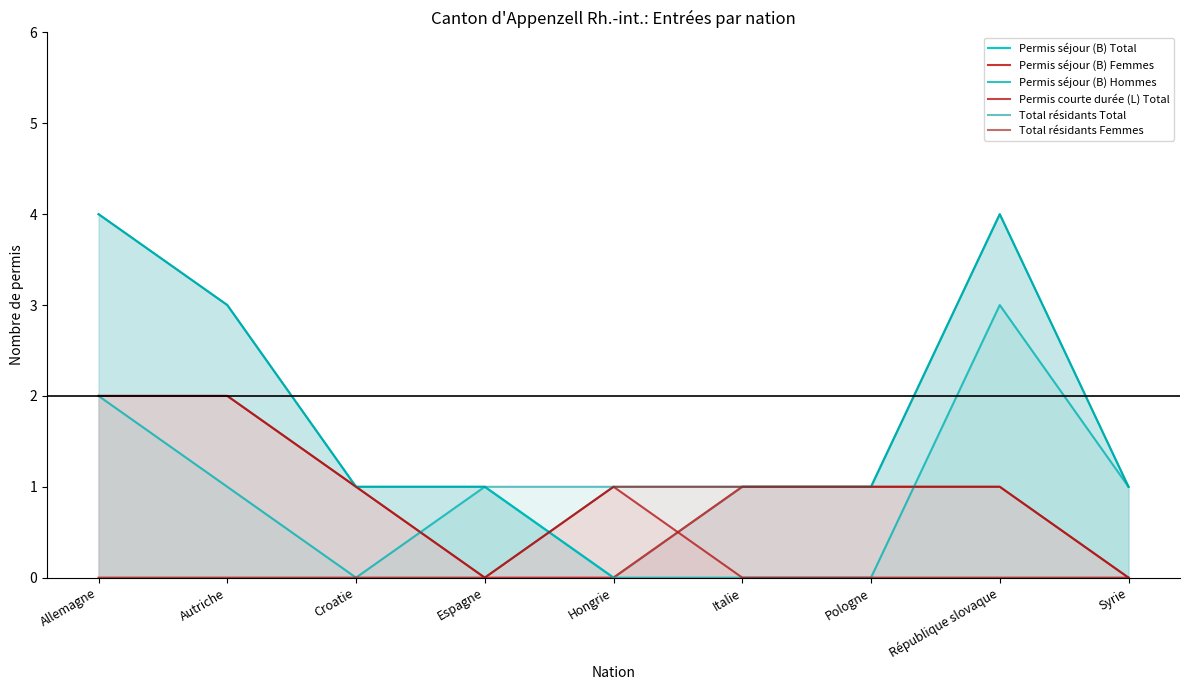

At which category is the sum across all series the highest?

Allemagne